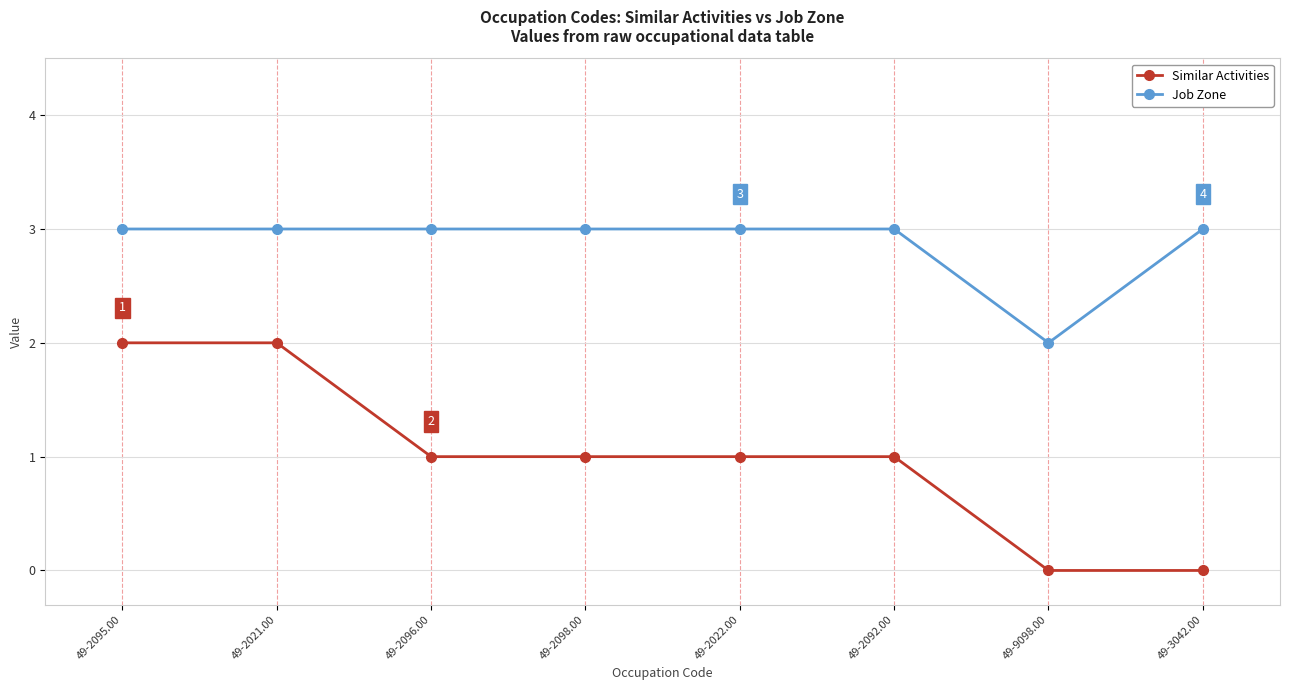

Read the Job Zone value at 49-2096.00.

3